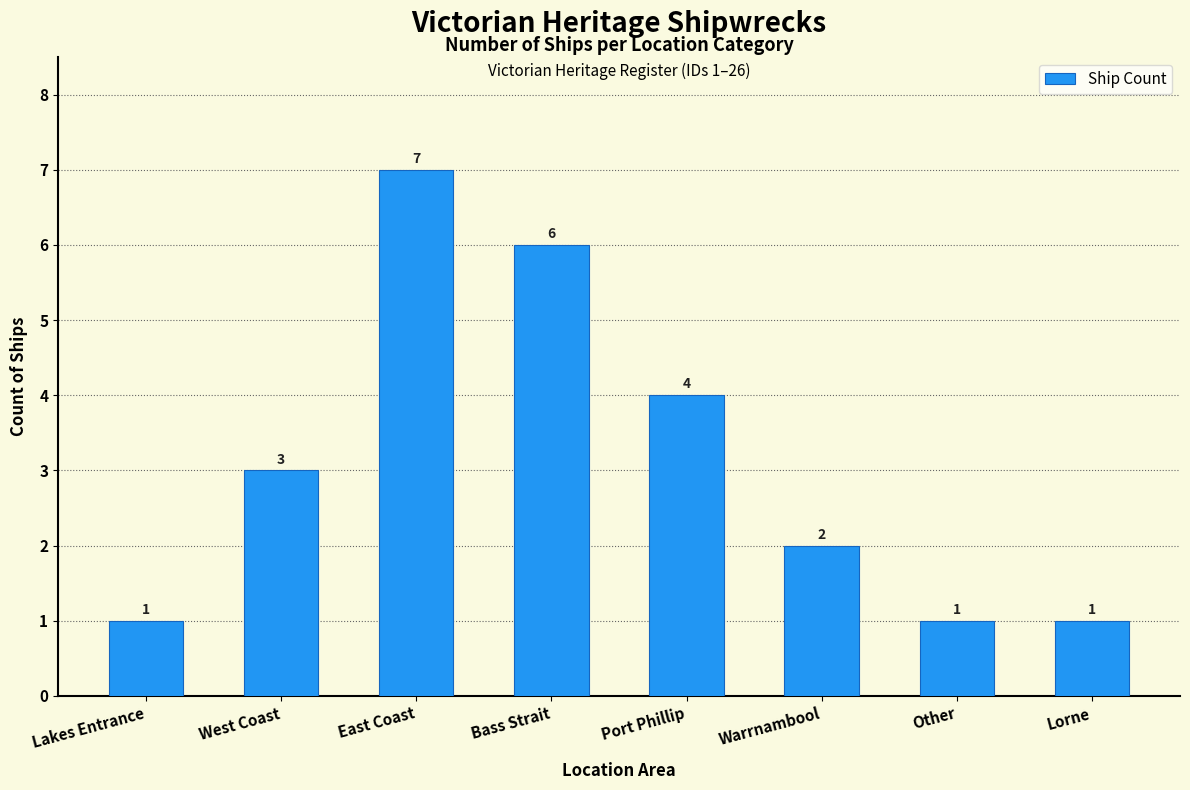

What is the sum of all values?

25